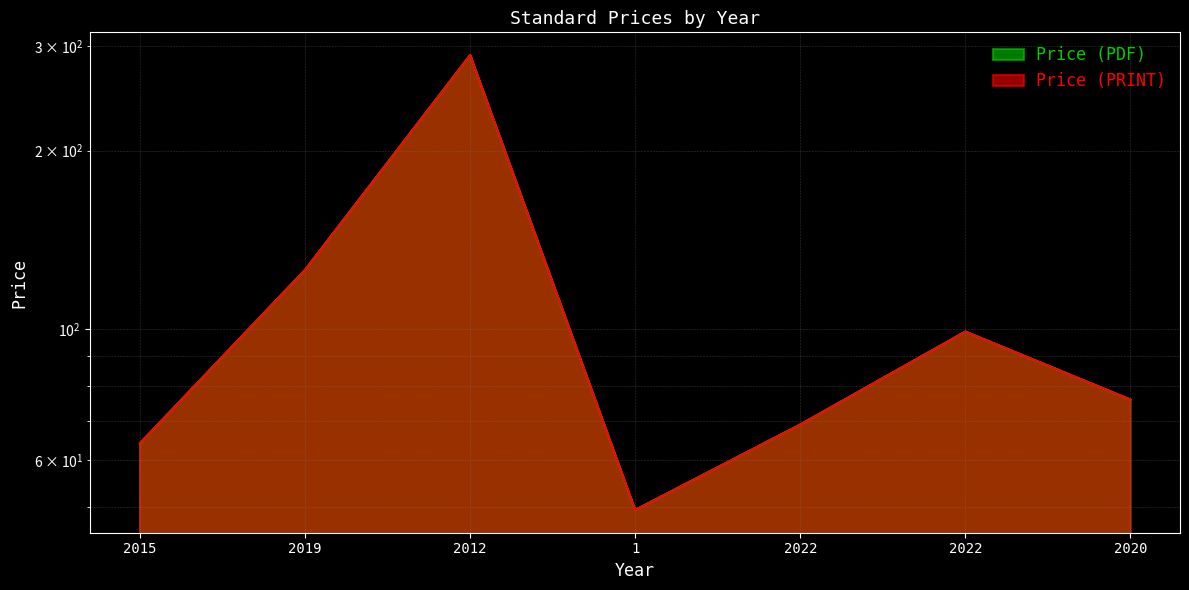

Reading right to left, list all the values displayed in this chart.

Price (PDF): 2020=76.0	2022=99.0	2022=69.0	1=49.5	2012=290.0	2019=125.9	2015=64.2
Price (PRINT): 2020=76.0	2022=99.0	2022=69.0	1=49.5	2012=290.0	2019=125.9	2015=64.2